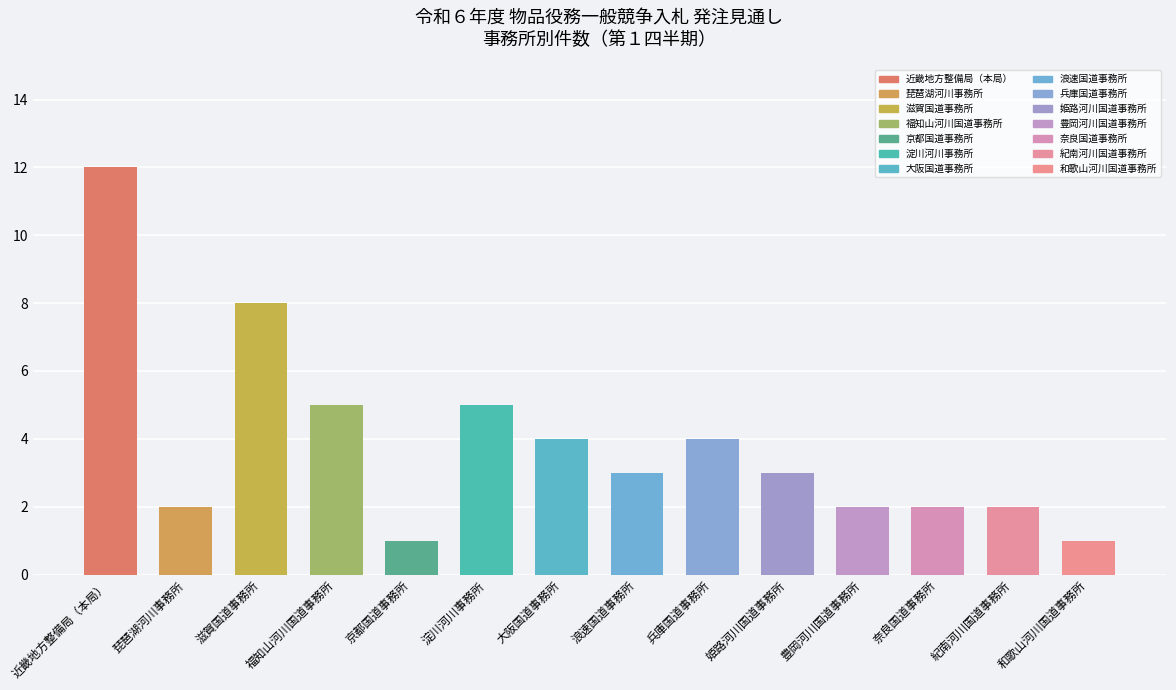

Count the number of values greater than 3.

6